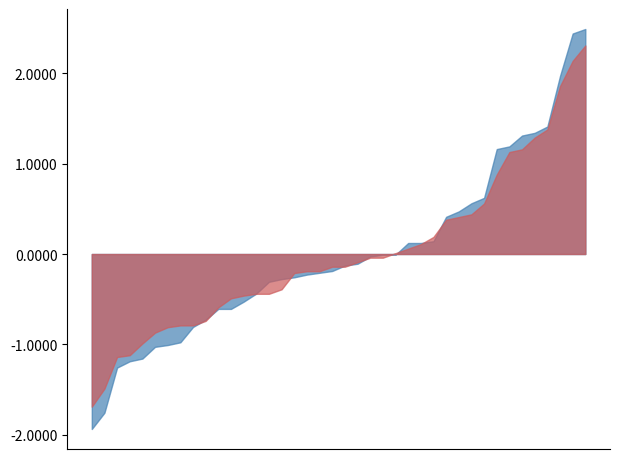

What is the smallest value displayed?

-1.9